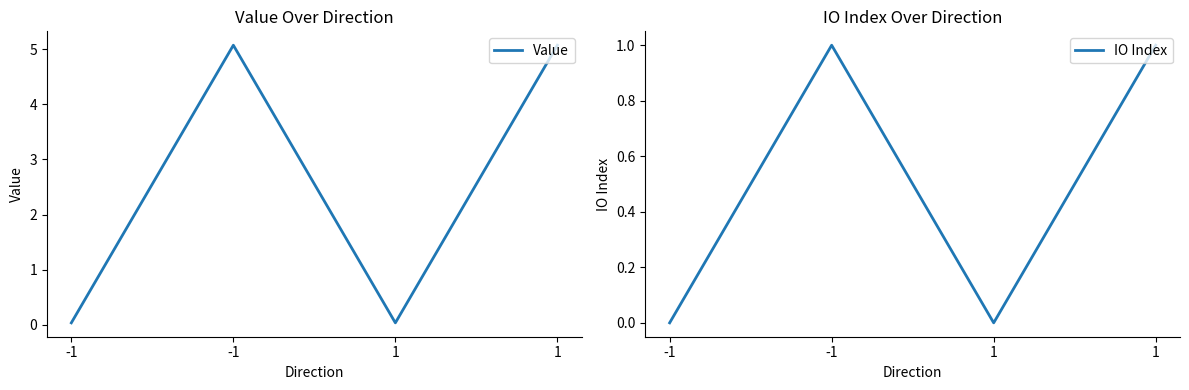

Is the value of IO Index at 1 greater than the value of Value at 1?

No